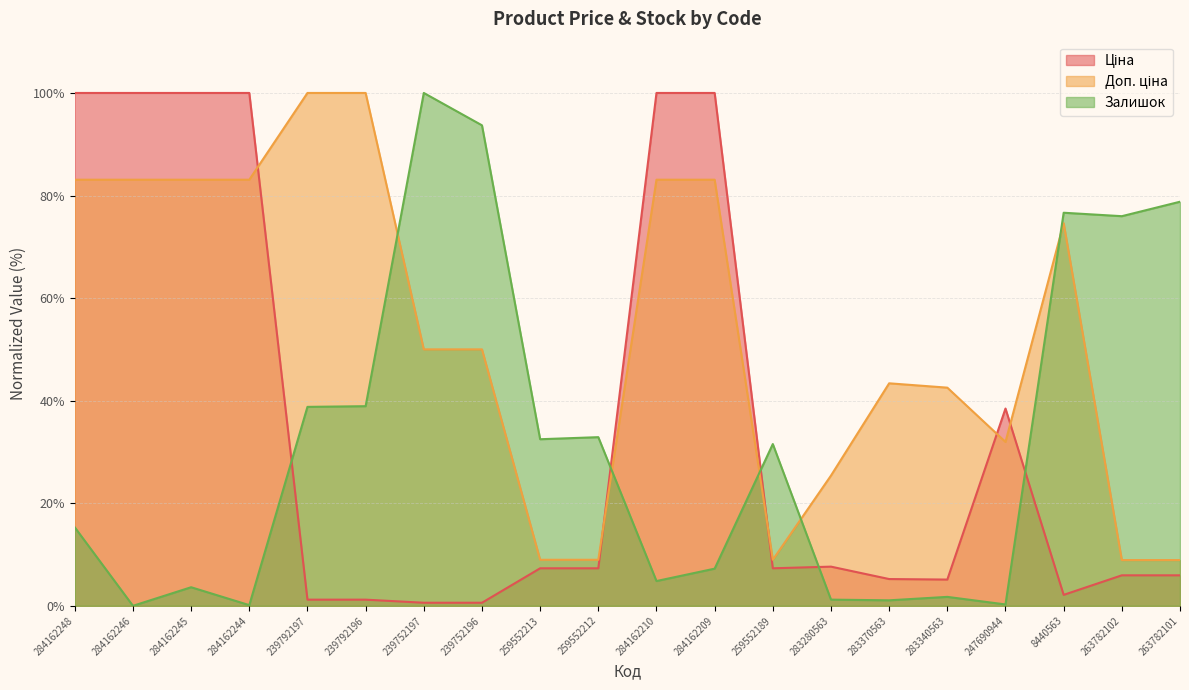

Which has a higher value, 259552189 or 284162248?

284162248